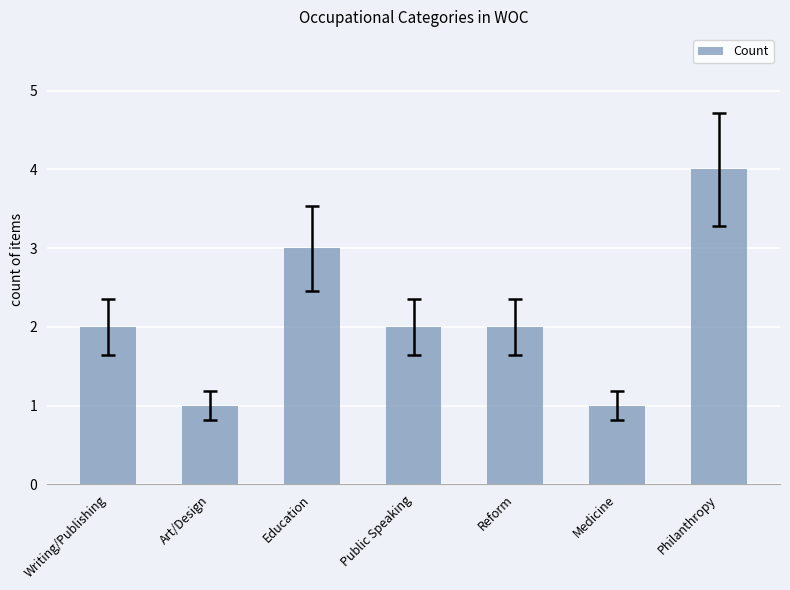

Are the bars horizontal?

No